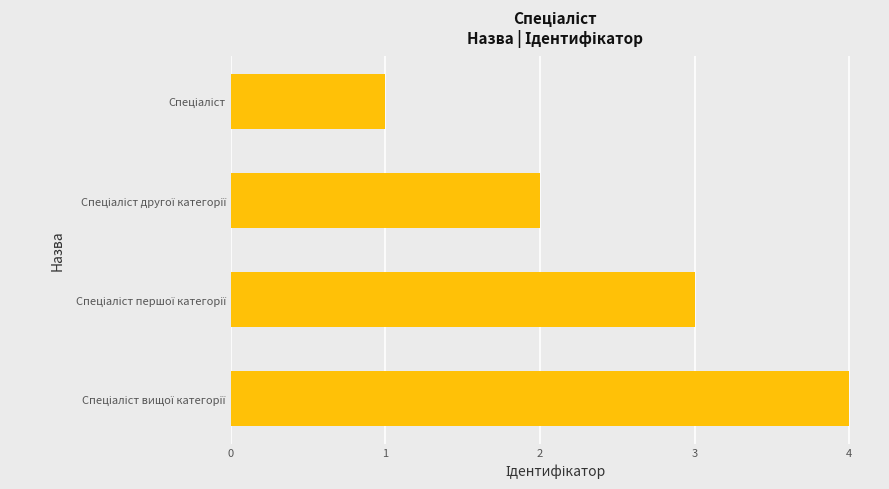

What is the sum of all values?

10